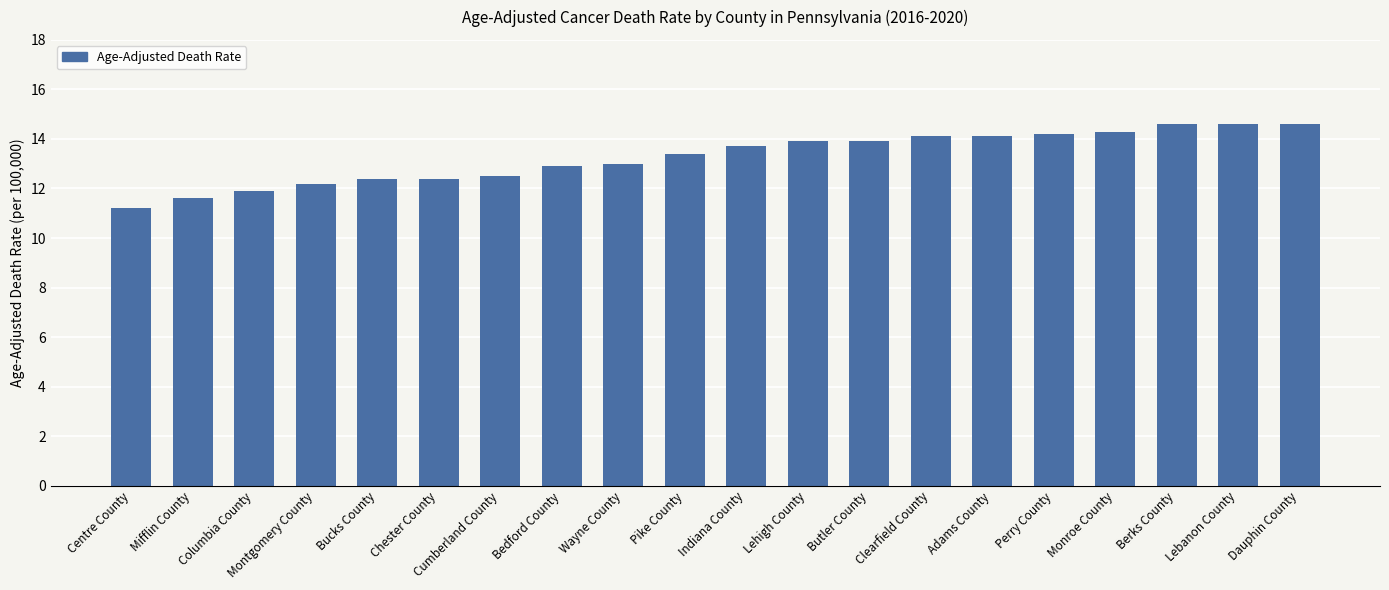

What is the smallest value displayed?

11.2